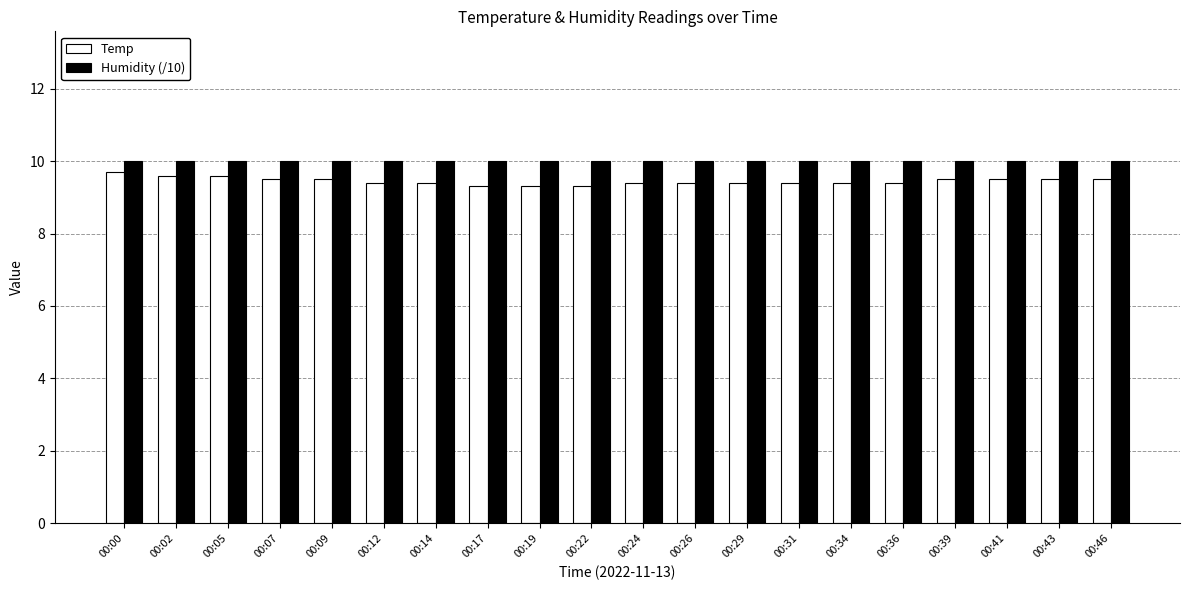

What is the lowest value of the Temp series?

9.3